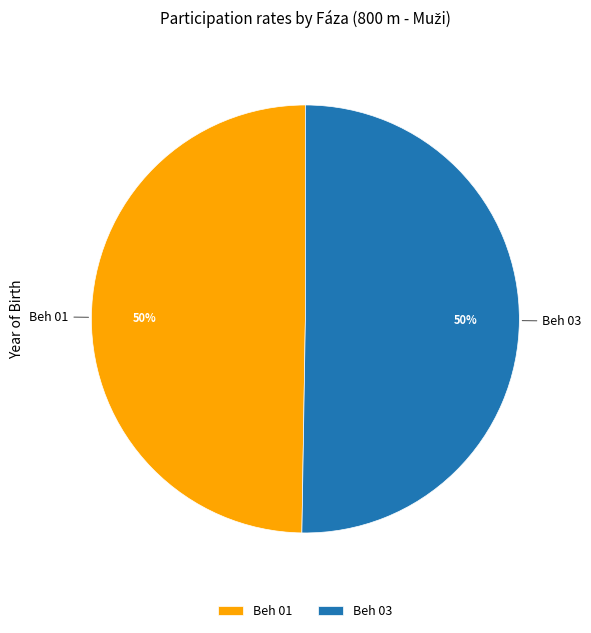

What is the ratio of the value at Beh 01 to the value at Beh 03?

1.0